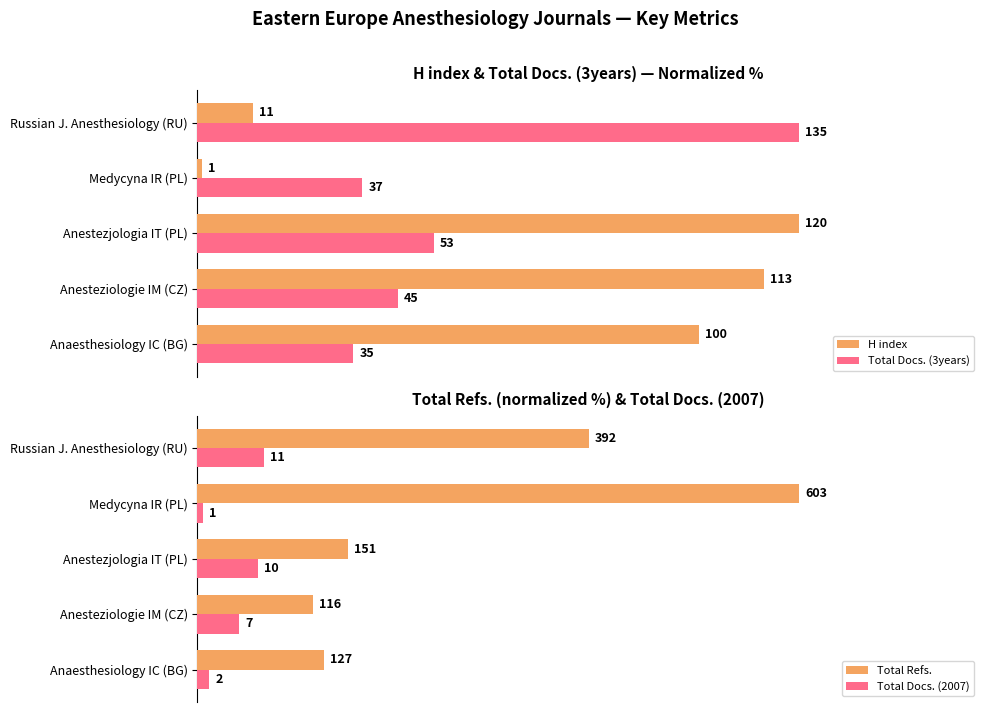

At which label is Total Refs. closest to 59?

Russian J. Anesthesiology (RU)